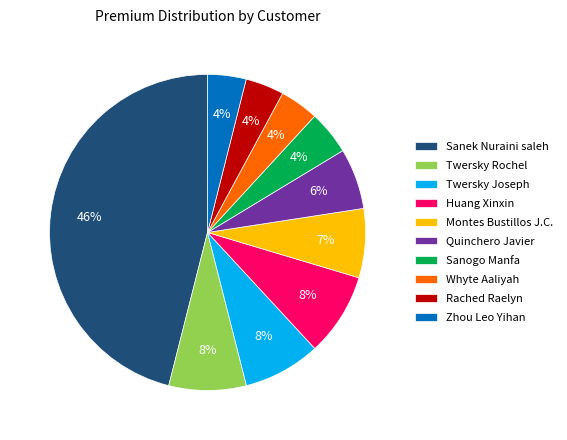

Is Rached Raelyn the majority of the pie?

No